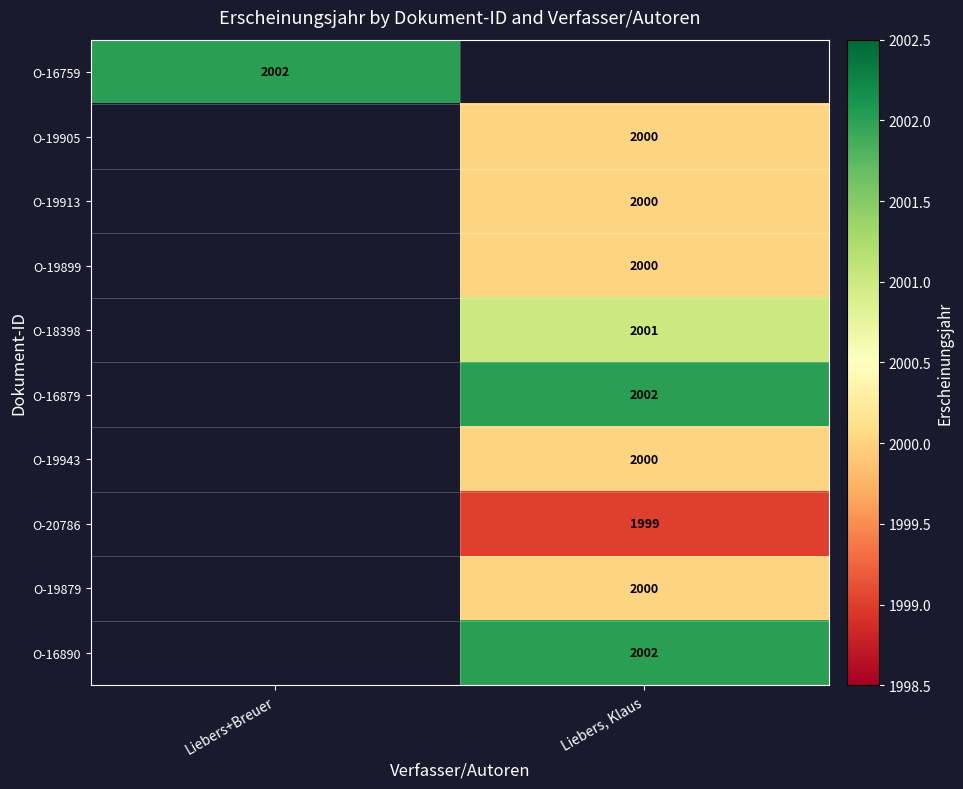

The value of O-18398 at Liebers, Klaus is 2001. True or false?

True